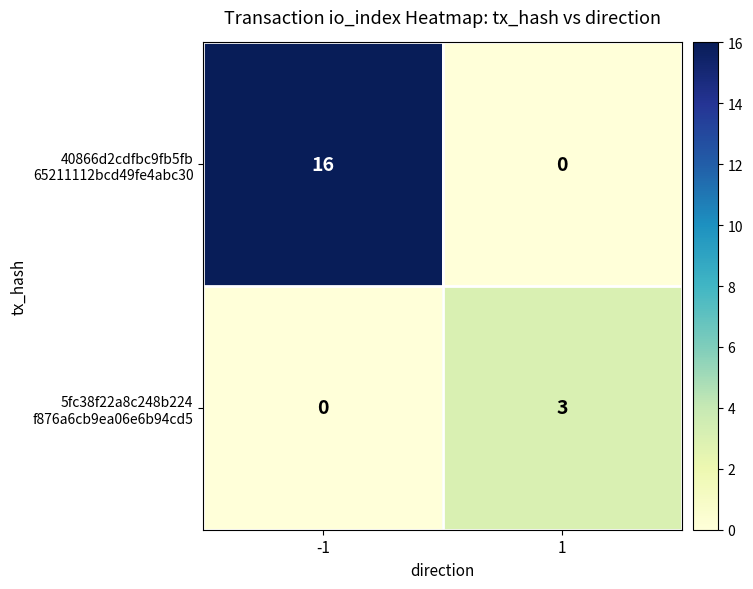

What is the difference between the highest and lowest values at -1?

16